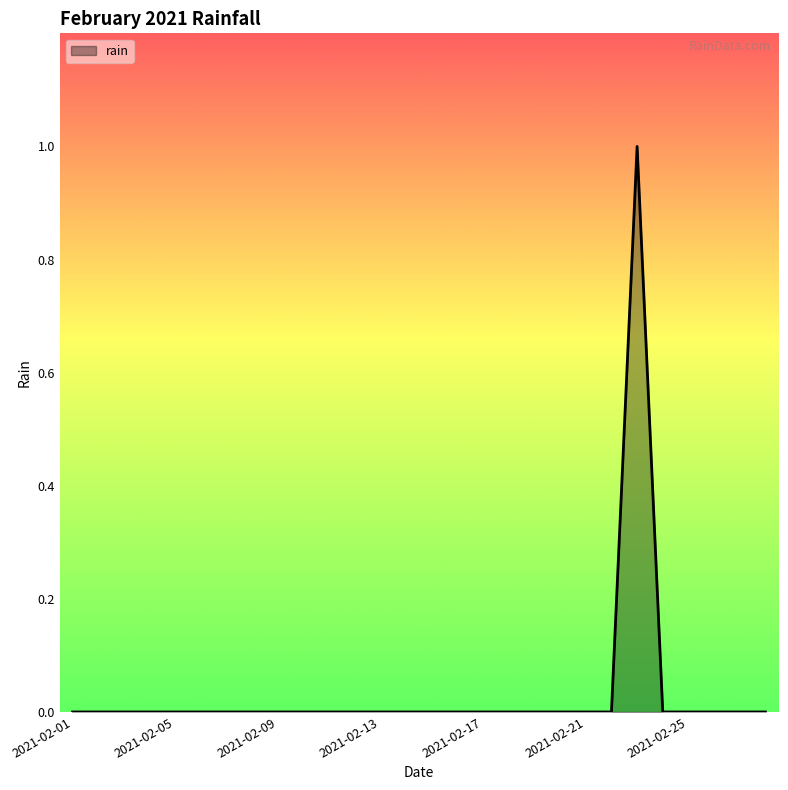

Count the values in the range 0 to 1.

28